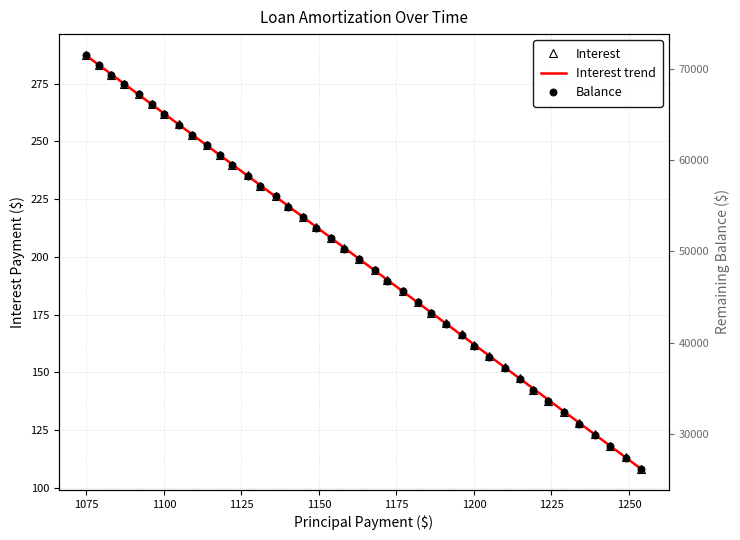

At which label does Interest reach its peak?

1075